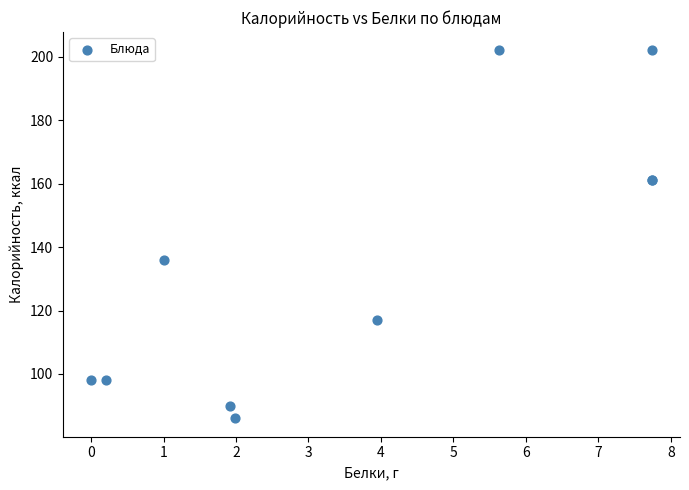

What Y value in the scatter plot is closest to 144?

136